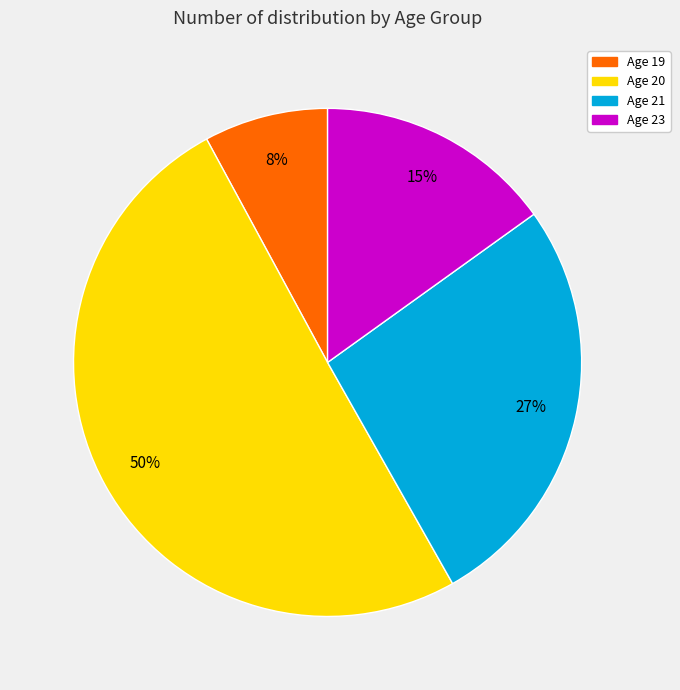

To the nearest percent, what is the average slice percentage?

25%